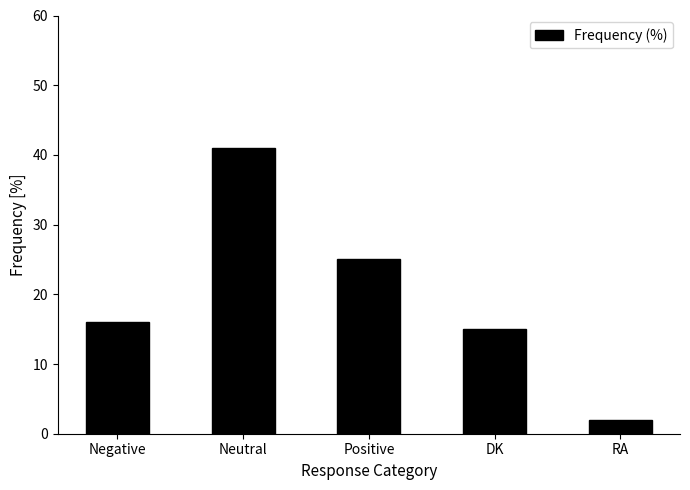

At which category does the chart reach its minimum across all series?

RA